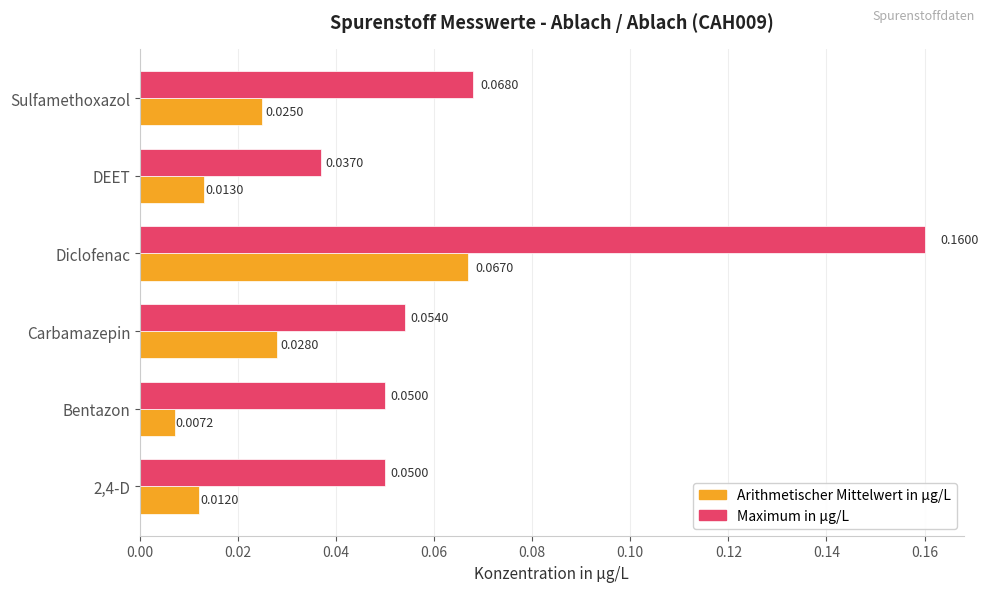

At how many categories does at least one series exceed 0?

6